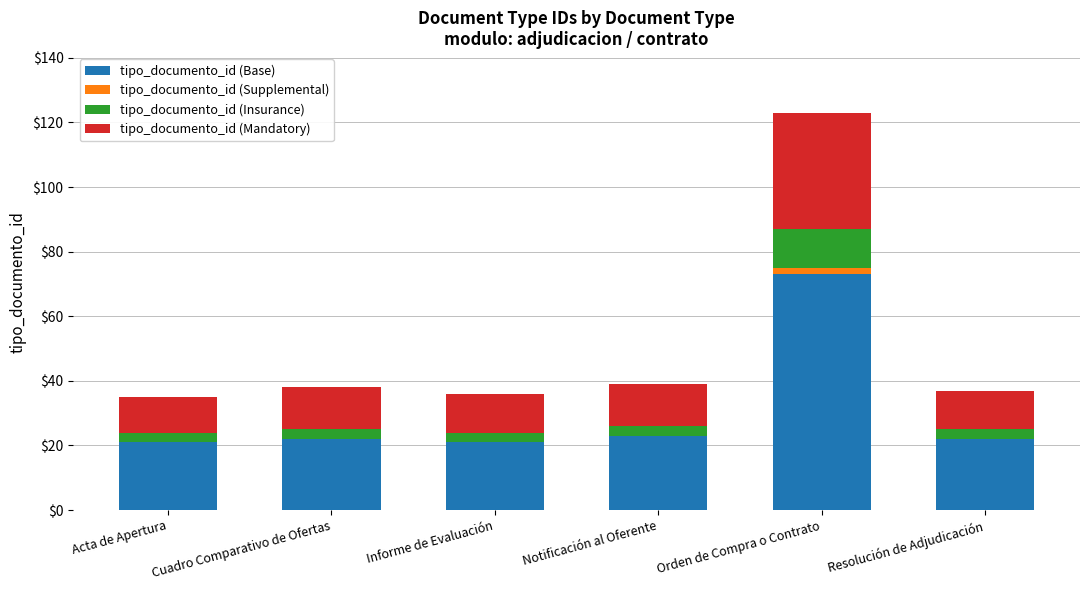

How many categories are shown in the chart?

6